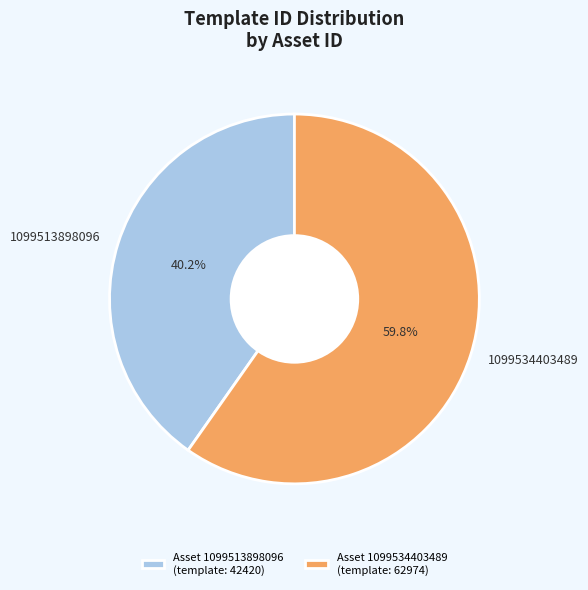

What is the majority slice?

1099534403489